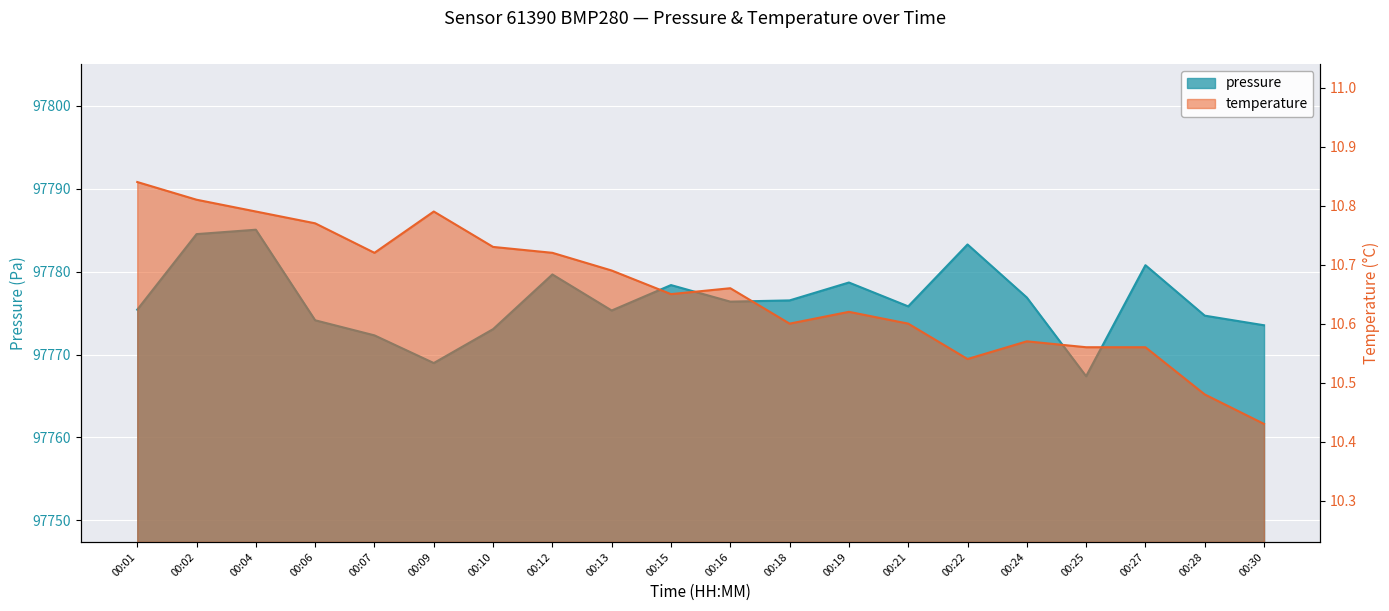

Which category has the lowest value in the pressure series?

00:25